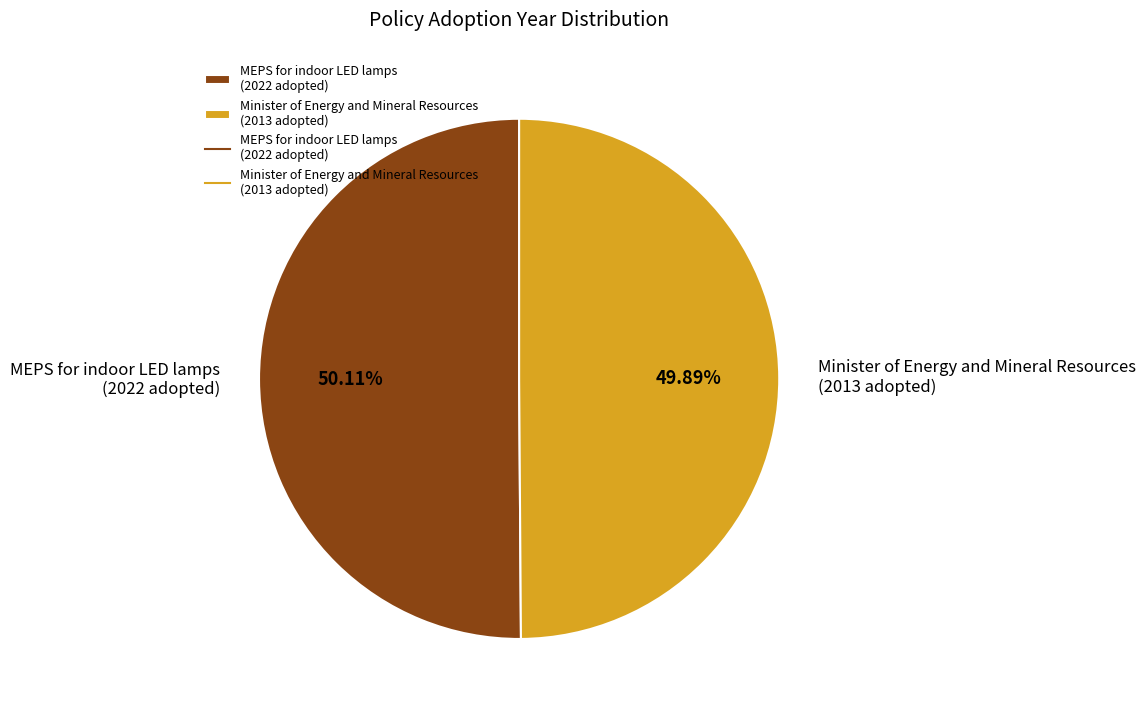

Combined, do Minister of Energy and Mineral Resources (2013 adopted) and MEPS for indoor LED lamps (2022 adopted) account for over 50%?

Yes